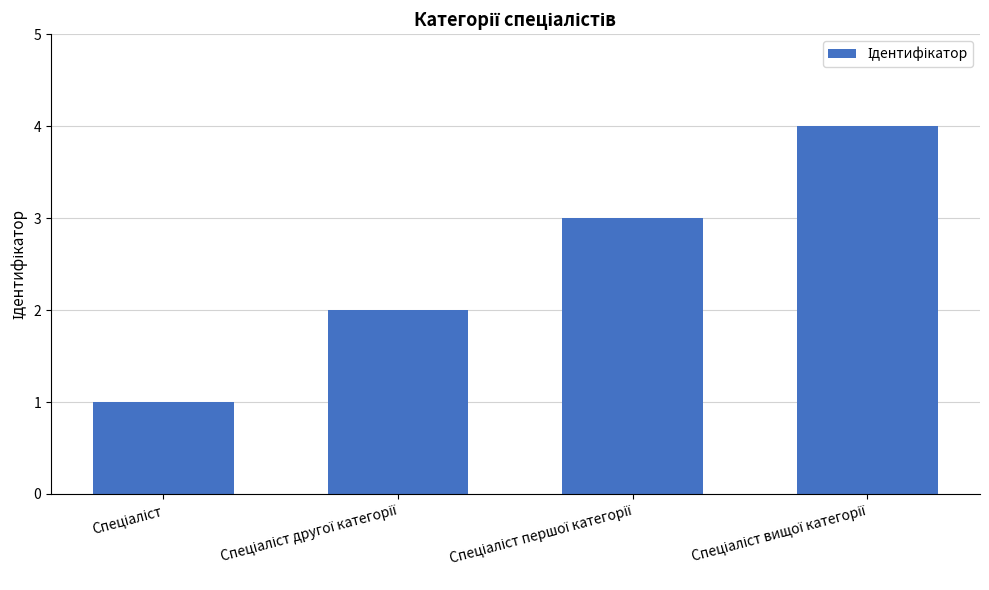

Count the number of categories in the chart.

4